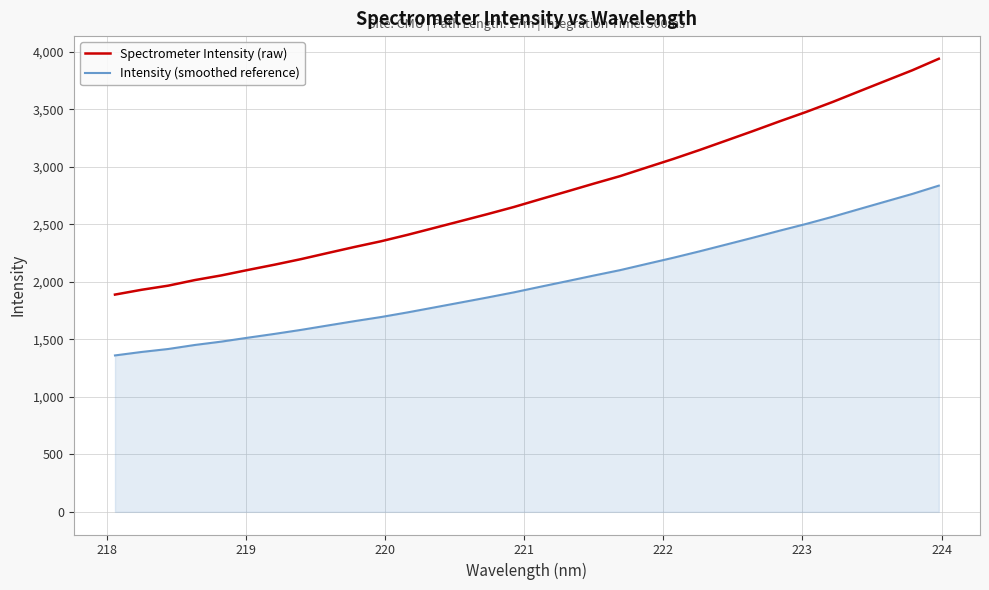

Which series has the largest total across all categories?

Spectrometer Intensity (raw)